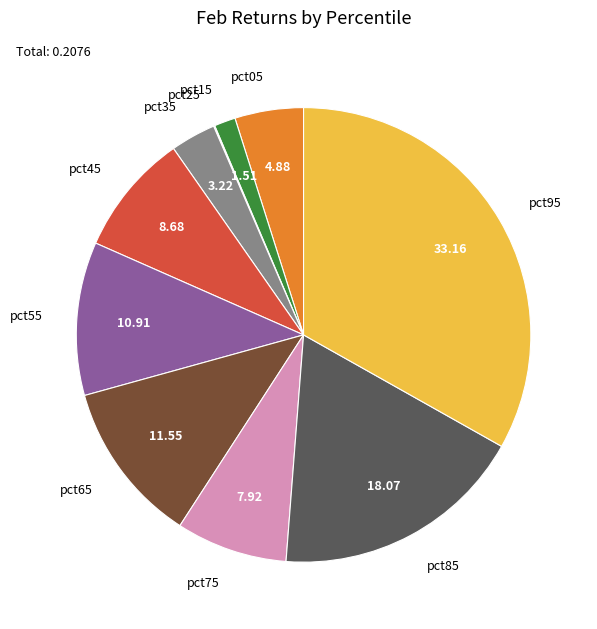

Is the sum of pct95 and pct35 greater than half?

No